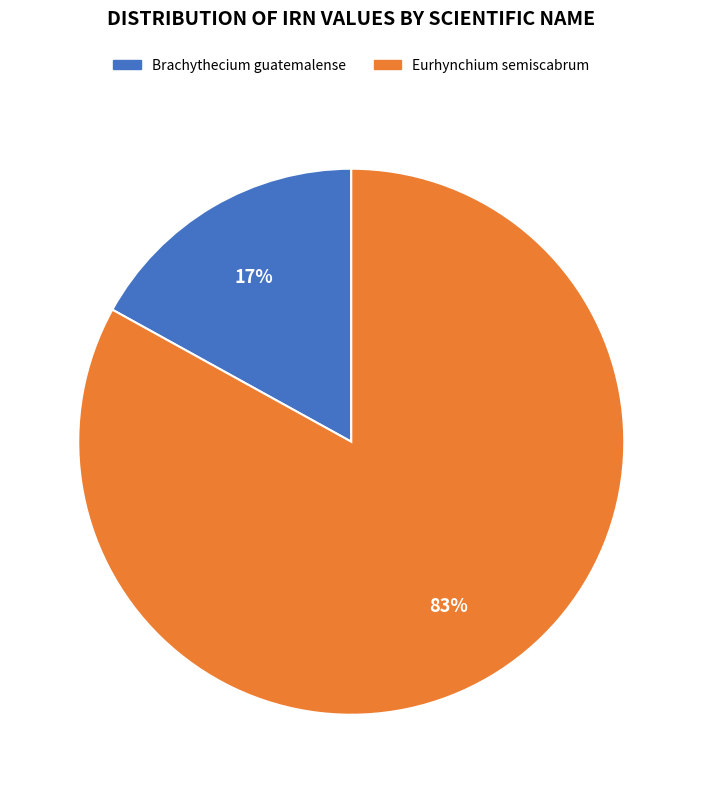

To the nearest percent, what is the difference between the largest and smallest slice percentages?

66%